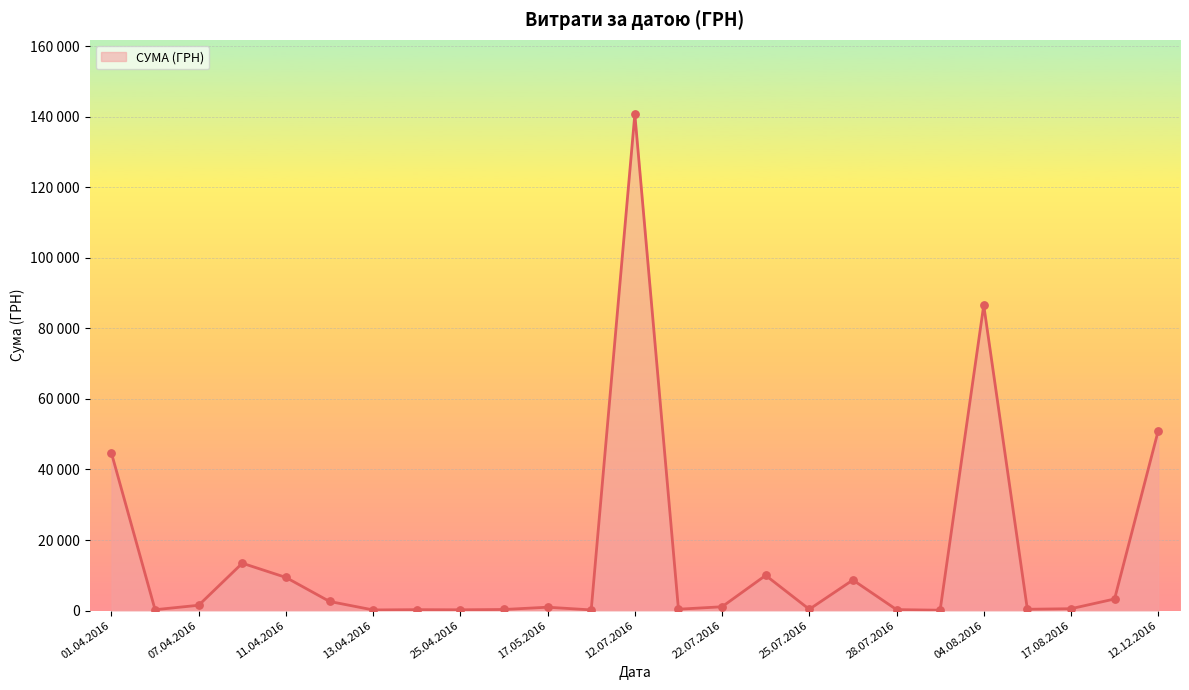

Does the chart have visible grid lines?

Yes